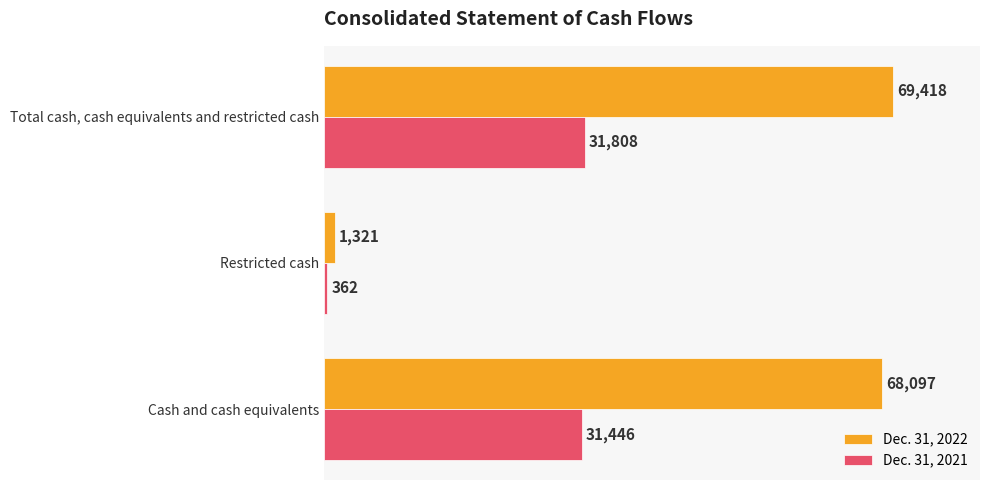

Rank the series by their maximum value, from lowest to highest.

Dec. 31, 2021, Dec. 31, 2022